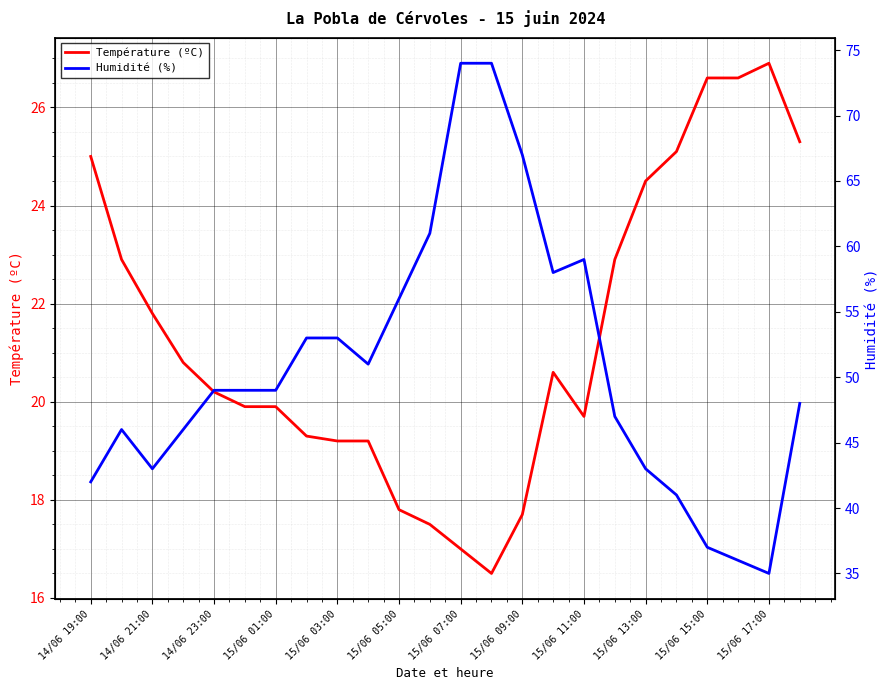

What is the maximum value for Température (ºC)?

26.9